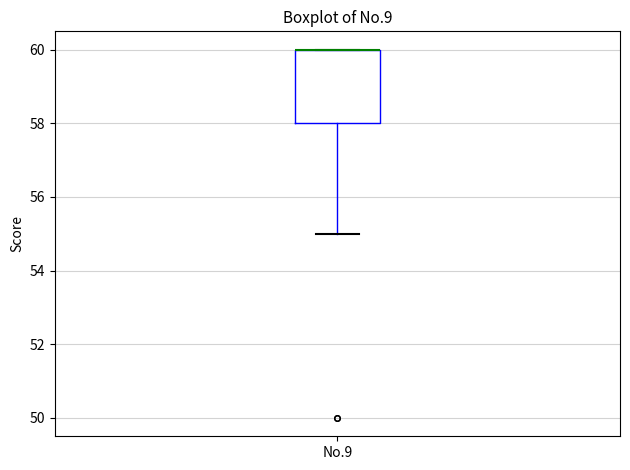

Transcribe this box plot: give where the median line is, the range the box spans, and where the two whiskers end, as read against the y-axis. The values are not printed on the chart, so give them approximately, as read against the axis.

median 60 (drawn on the box's upper edge), box 58 to 60, whiskers 55 to 60